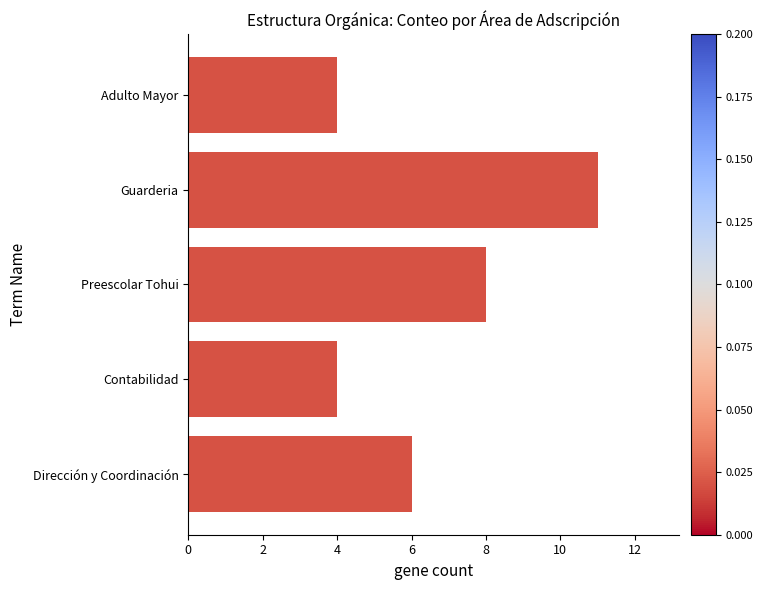

The chart shows a value of 1 at Adulto Mayor. True or false?

False